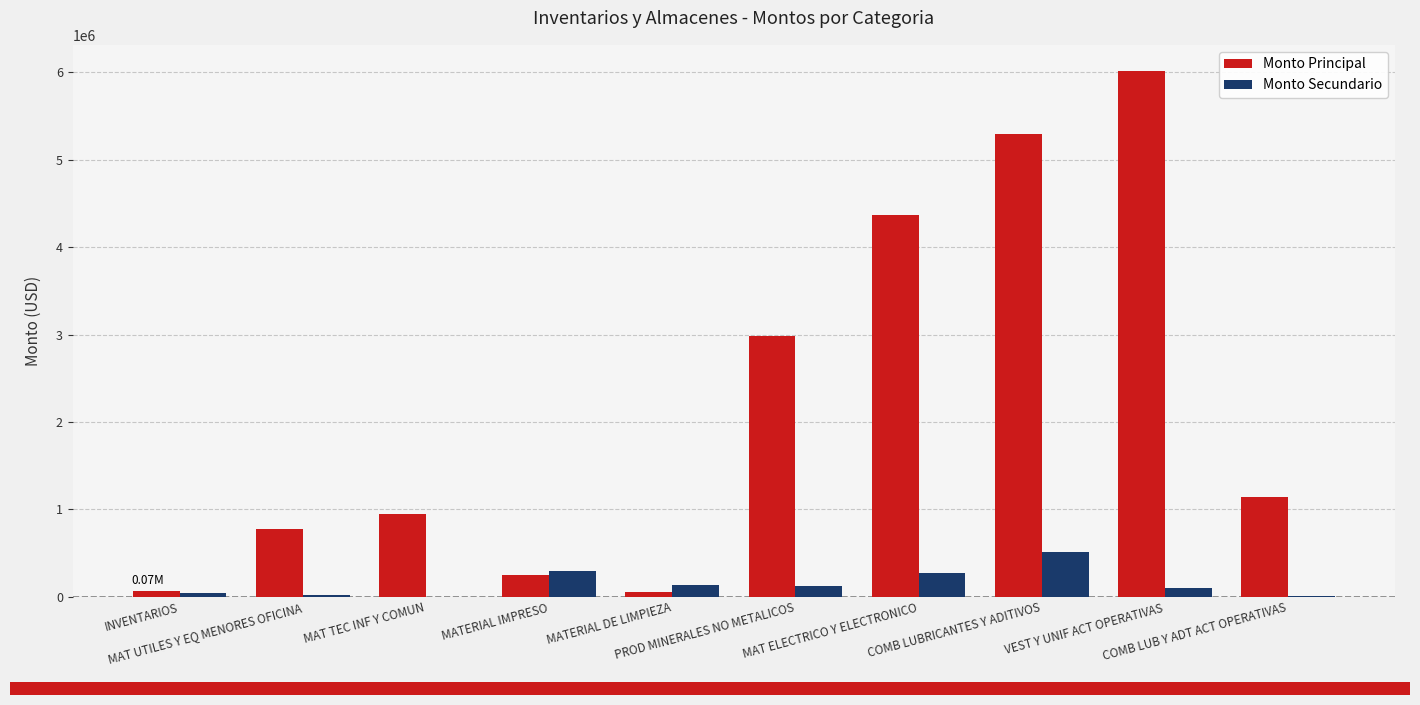

How many groups of bars are there?

10